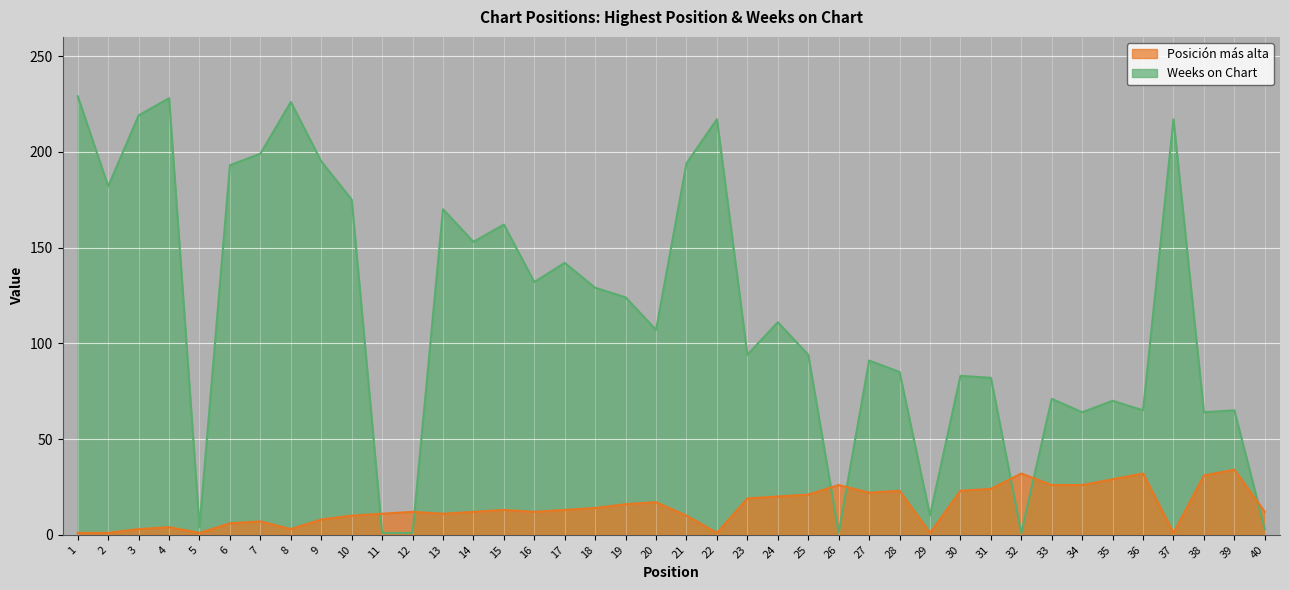

Reading left to right, transcribe all the data shown in this chart.

Posición más alta: 1=1	2=1	3=3	4=4	5=1	6=6	7=7	8=3	9=8	10=10	11=11	12=12	13=11	14=12	15=13	16=12	17=13	18=14	19=16	20=17	21=10	22=1	23=19	24=20	25=21	26=26	27=22	28=23	29=1	30=23	31=24	32=32	33=26	34=26	35=29	36=32	37=1	38=31	39=34	40=12
Weeks on Chart: 1=229	2=182	3=219	4=228	5=4	6=193	7=199	8=226	9=195	10=175	11=1	12=1	13=170	14=153	15=162	16=132	17=142	18=129	19=124	20=107	21=194	22=217	23=94	24=111	25=94	26=1	27=91	28=85	29=10	30=83	31=82	32=1	33=71	34=64	35=70	36=65	37=217	38=64	39=65	40=3